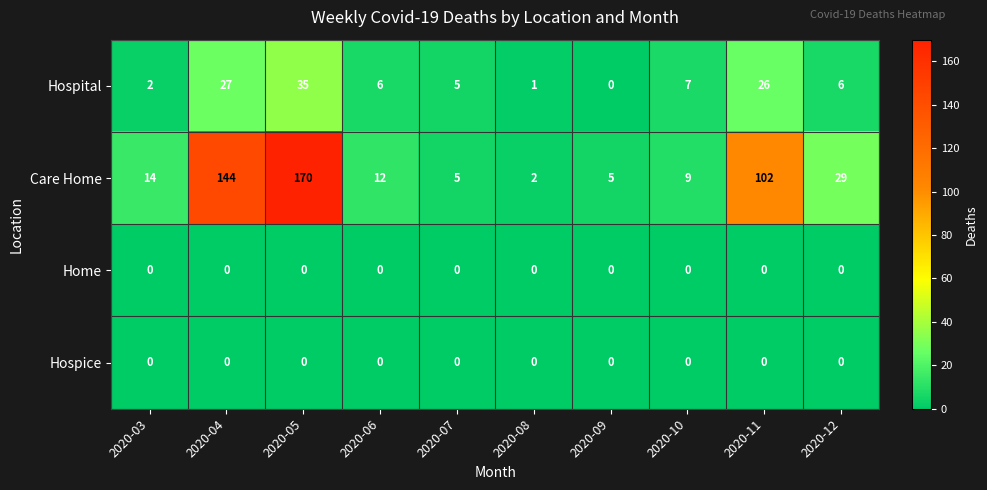

How many categories are shown in the chart?

10